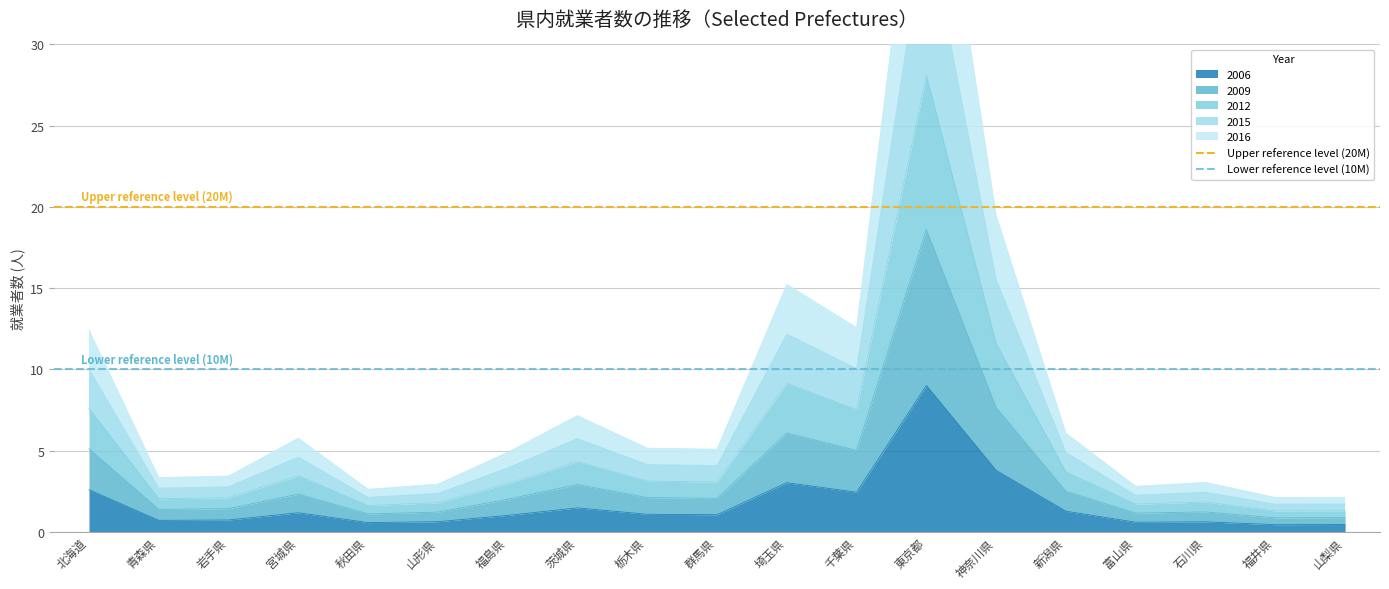

What position from the right is 北海道?

2